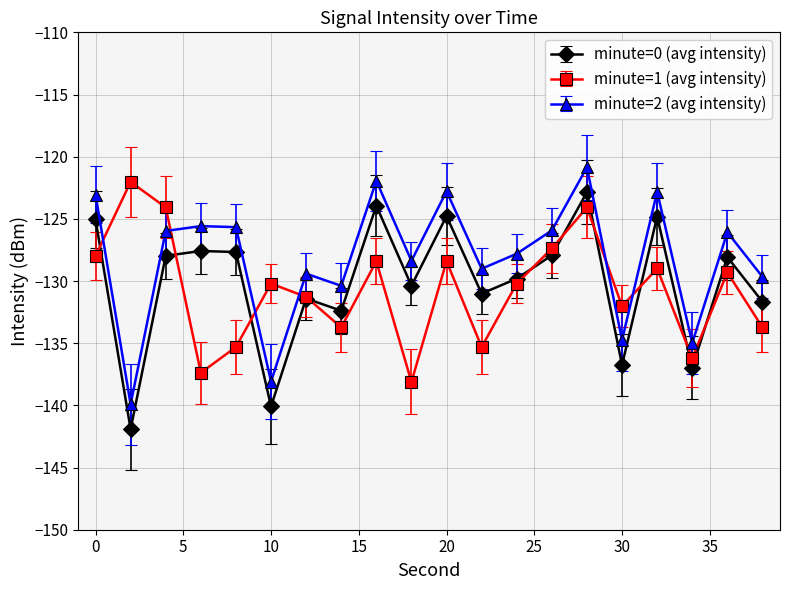

What is the value of the minute=0 (avg intensity) point at the 8th from the left?

-132.4